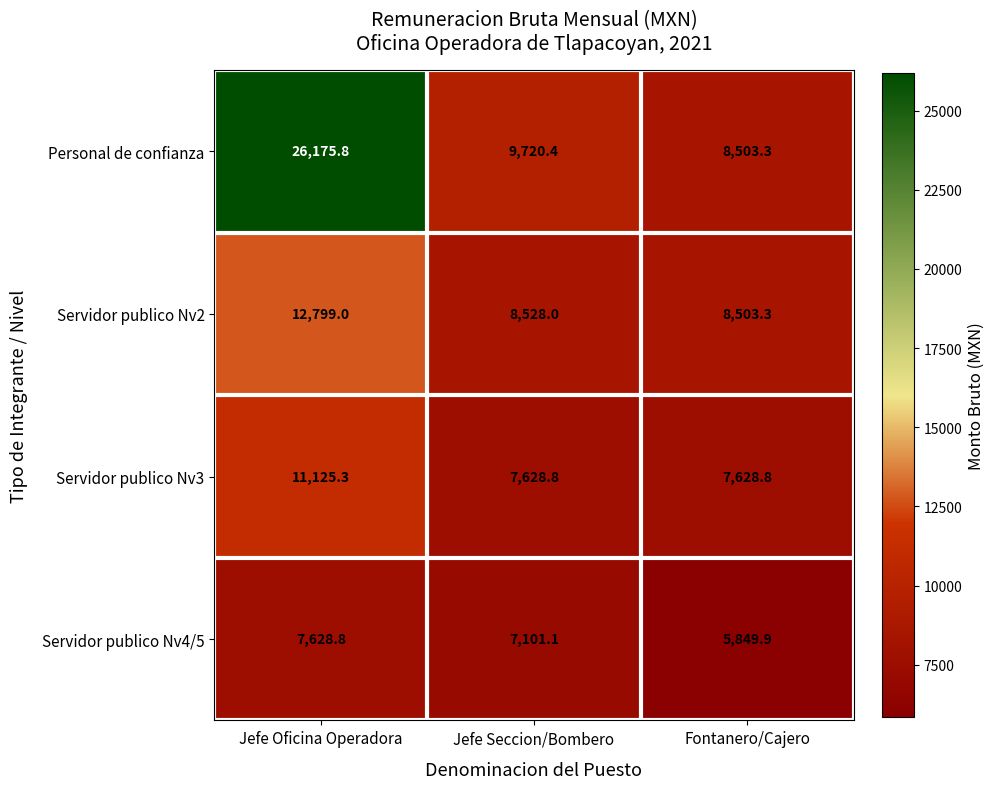

At which label does Servidor publico Nv4/5 reach its minimum?

Fontanero/Cajero